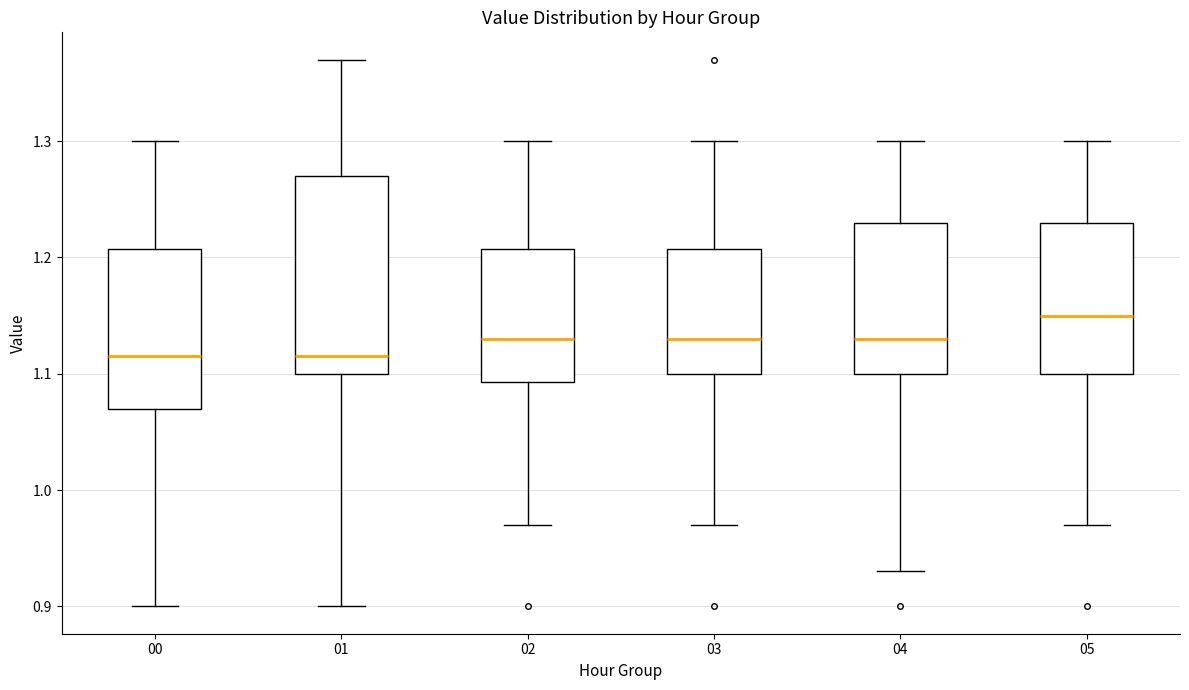

Reading left to right, transcribe this box plot: for each box, give where its median line is, the range the box spans, and where its two whiskers end, as read against the y-axis. The values are not printed on the chart, so give them approximately, as read against the axis.

00: median 1.12, box 1.07 to 1.21, whiskers 0.90 to 1.30
01: median 1.12, box 1.10 to 1.27, whiskers 0.90 to 1.37
02: median 1.13, box 1.09 to 1.21, whiskers 0.97 to 1.30
03: median 1.13, box 1.10 to 1.21, whiskers 0.97 to 1.30
04: median 1.13, box 1.10 to 1.23, whiskers 0.93 to 1.30
05: median 1.15, box 1.10 to 1.23, whiskers 0.97 to 1.30